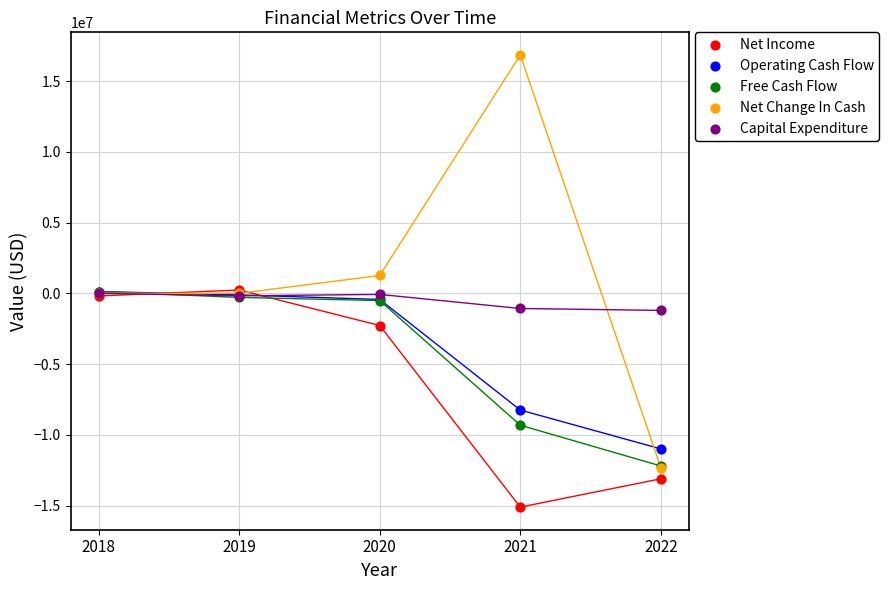

Which series has the largest Y range (max minus min)?

Net Change In Cash